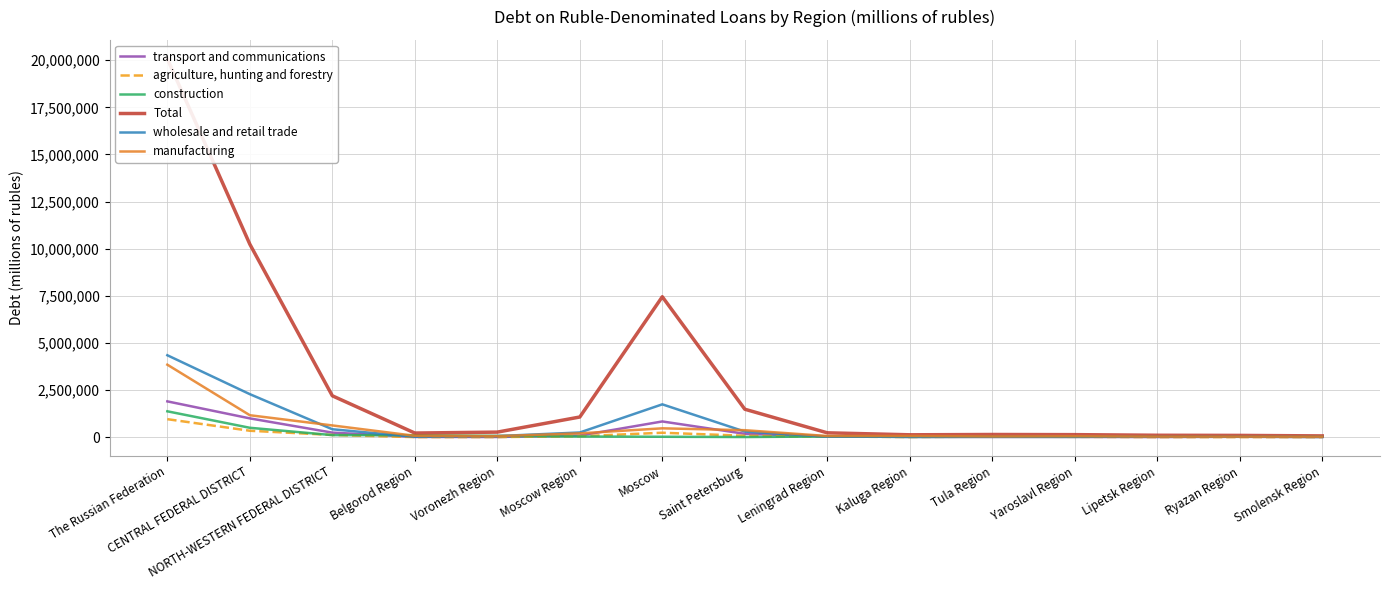

How many data points in Total are above 227655?

7